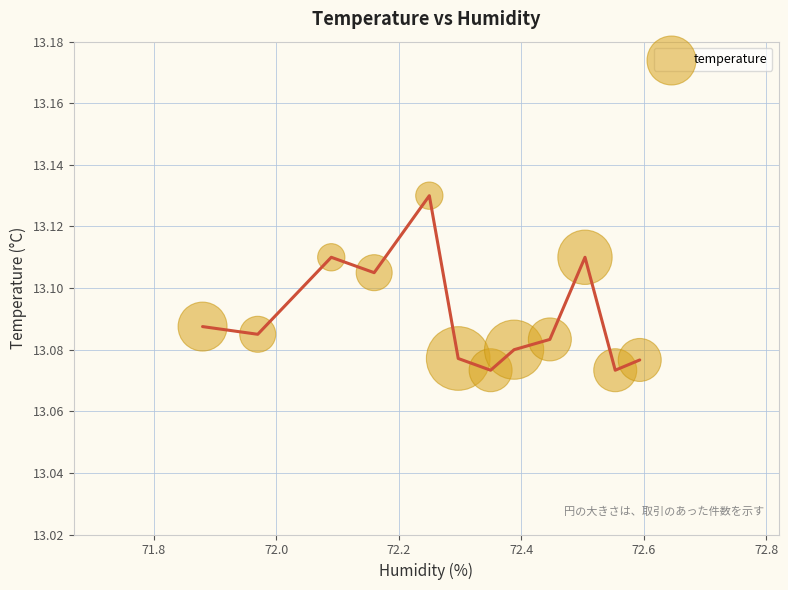

What is the range of X values (max minus min)?

0.7